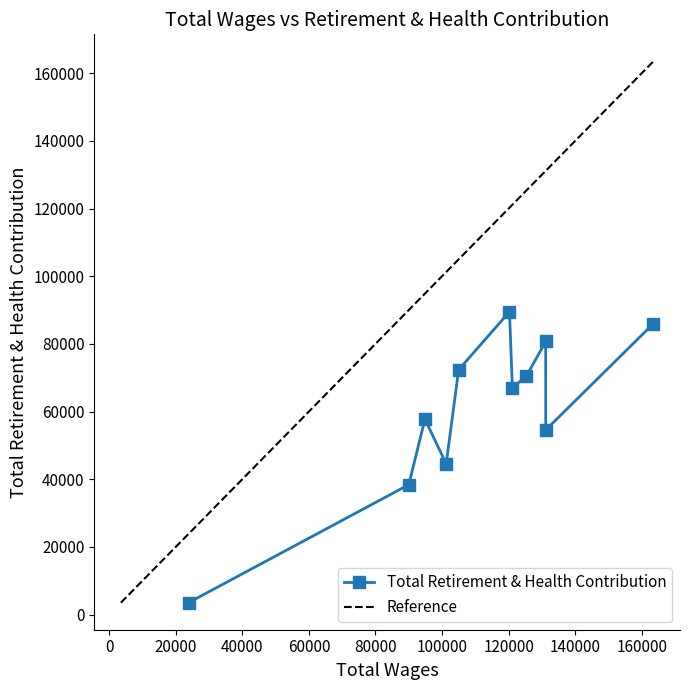

How many interior local valleys does the Total Retirement & Health Contribution series have?

3